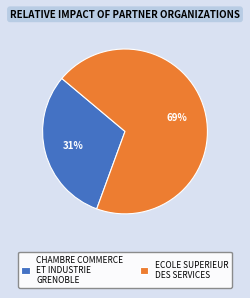

Between ECOLE SUPERIEUR DES SERVICES and CHAMBRE COMMERCE ET INDUSTRIE GRENOBLE, which is larger?

ECOLE SUPERIEUR DES SERVICES